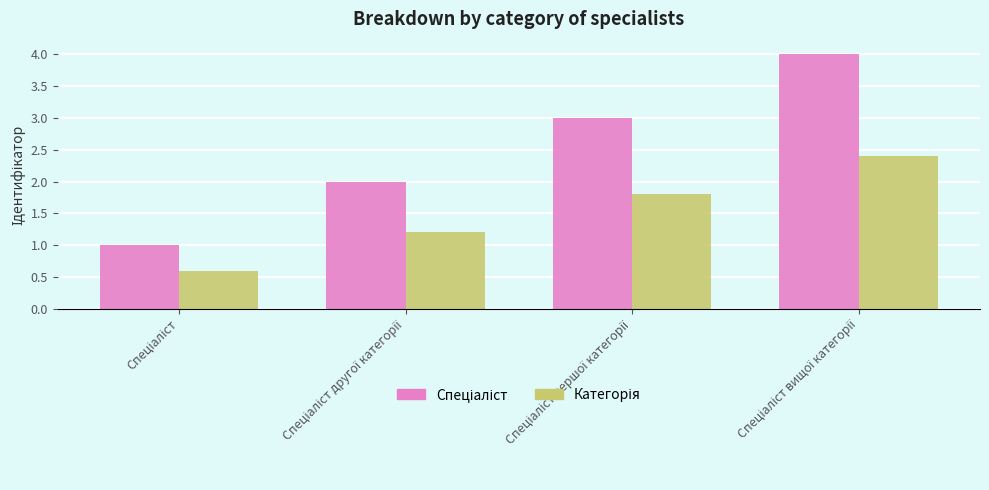

What is the greatest value displayed?

4.0